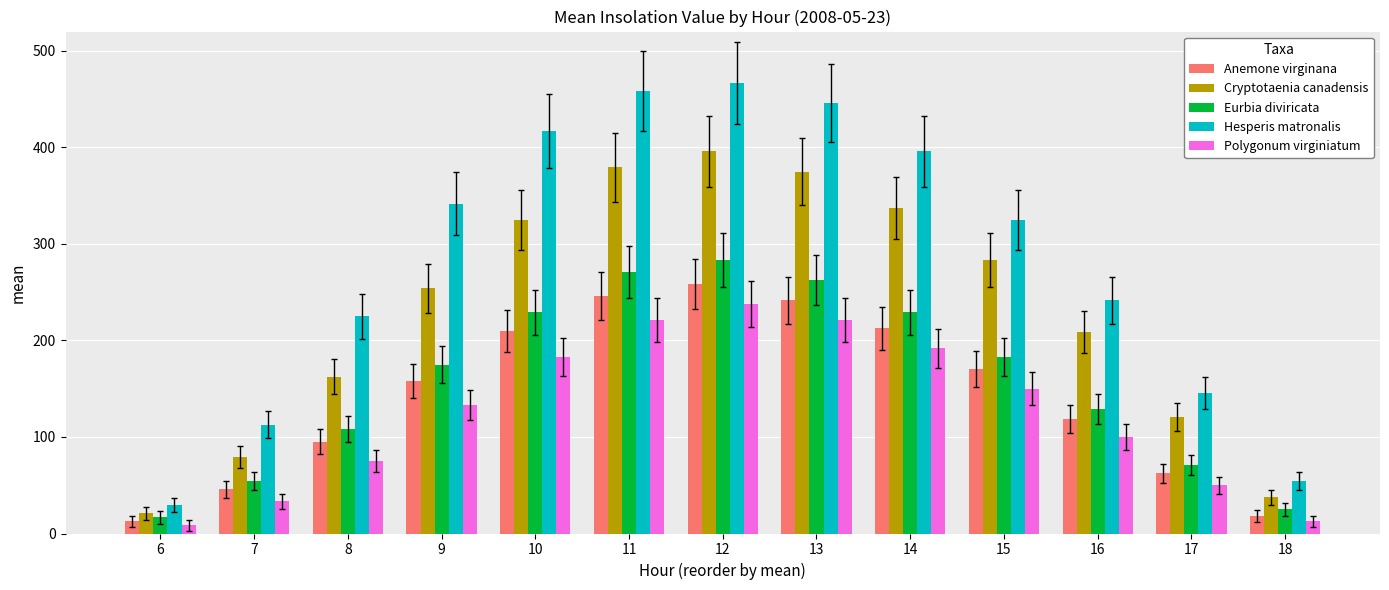

At which category is the sum across all series the highest?

12